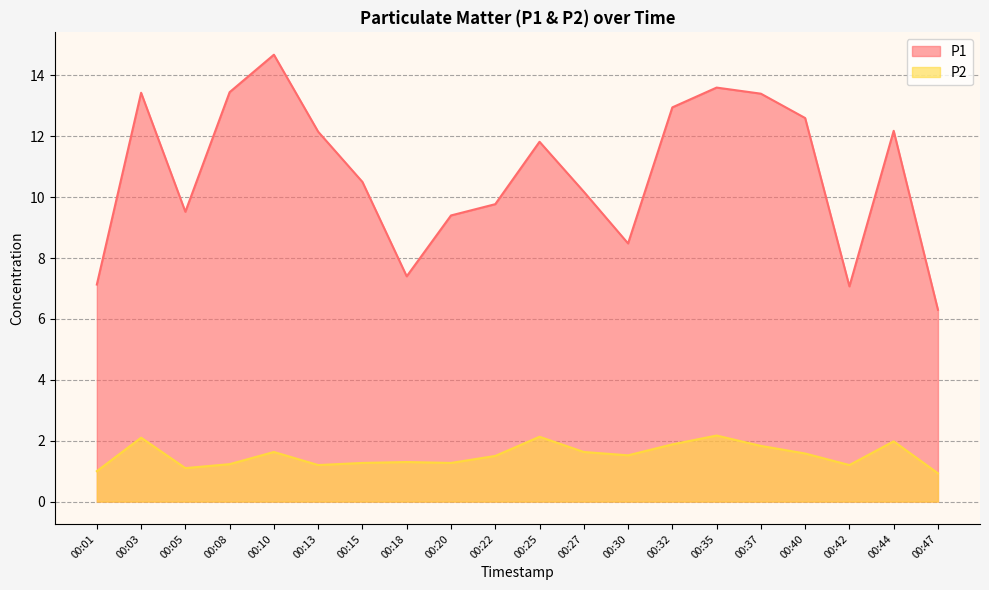

What is the average value of the P2 series?

1.5